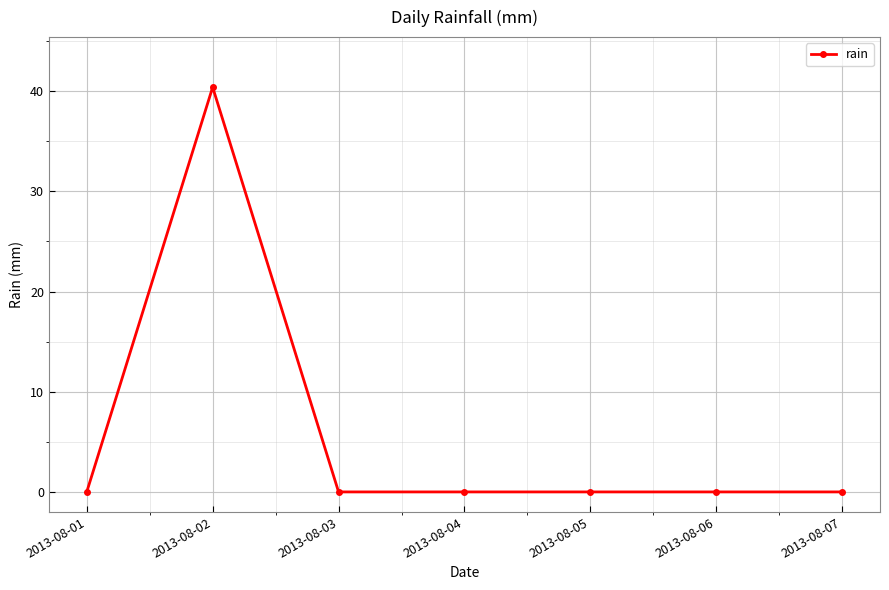

At which category does the data reach its first local peak?

2013-08-02